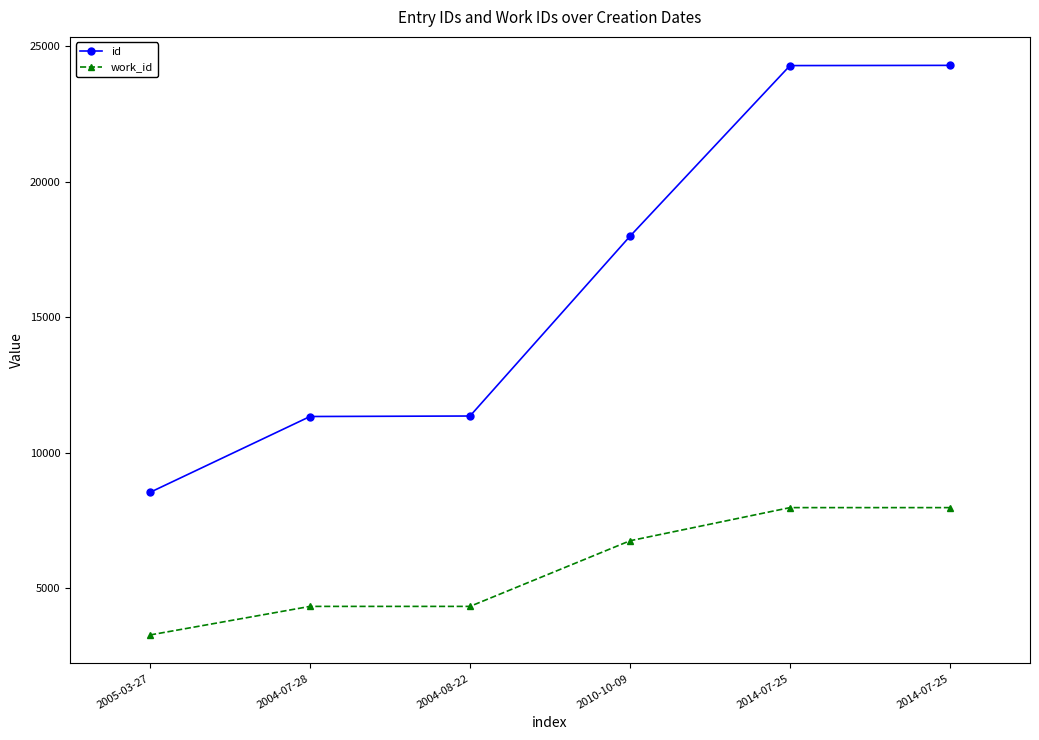

How many lines are shown in the chart?

2